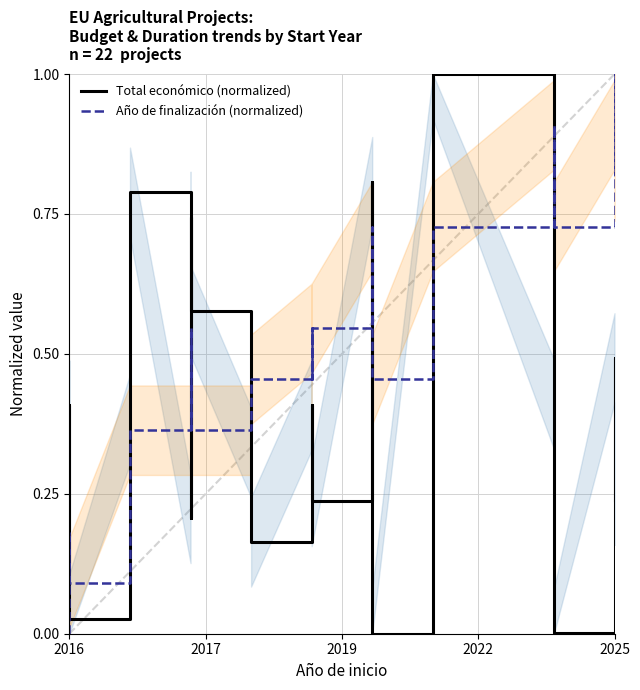

The value of Año de finalización (normalized) at 2016 is 0.5. True or false?

False